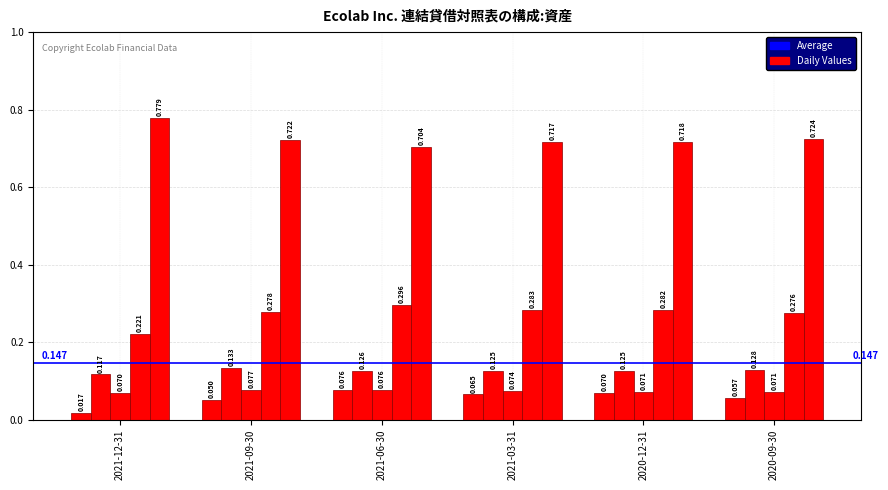

Count the number of data series in this chart.

5